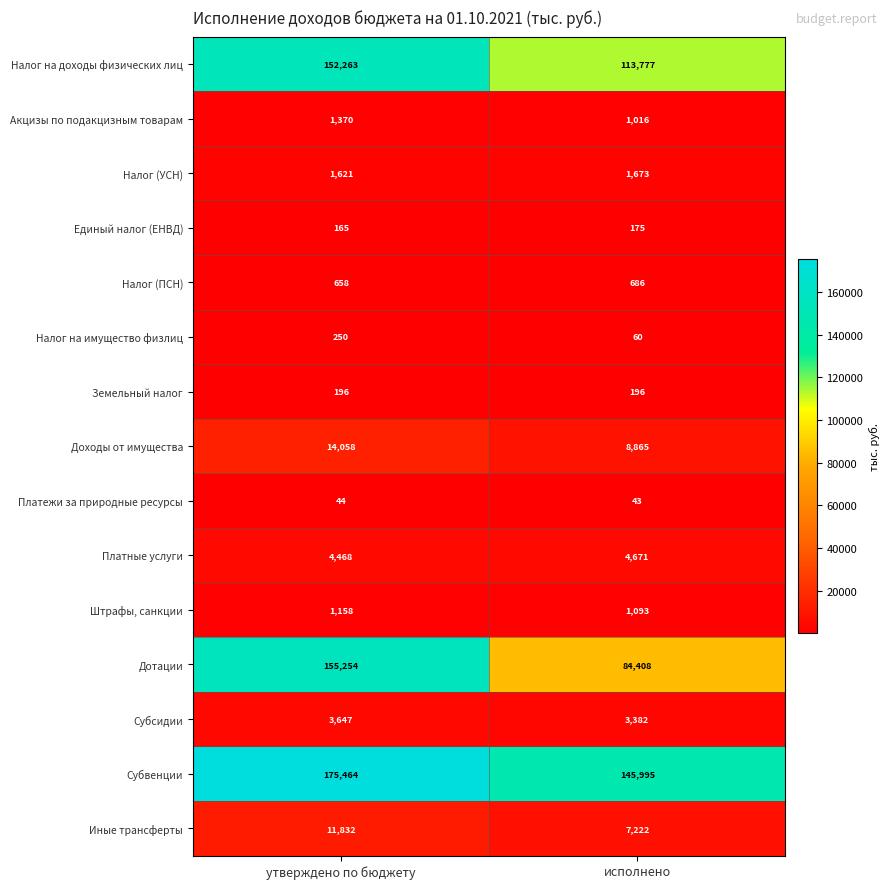

What is the difference between the Иные трансферты values at утверждено по бюджету and исполнено?

4610